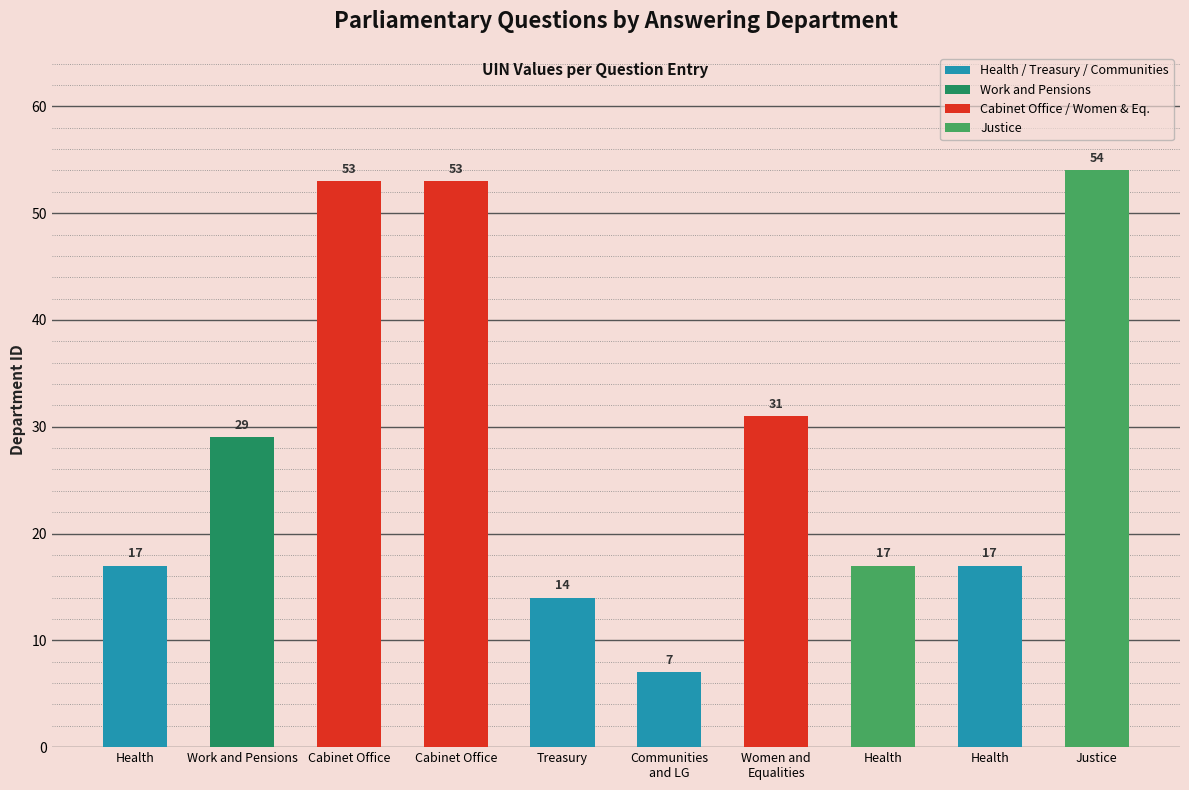

What is the change in value from Women and
Equalities to Health?

-14